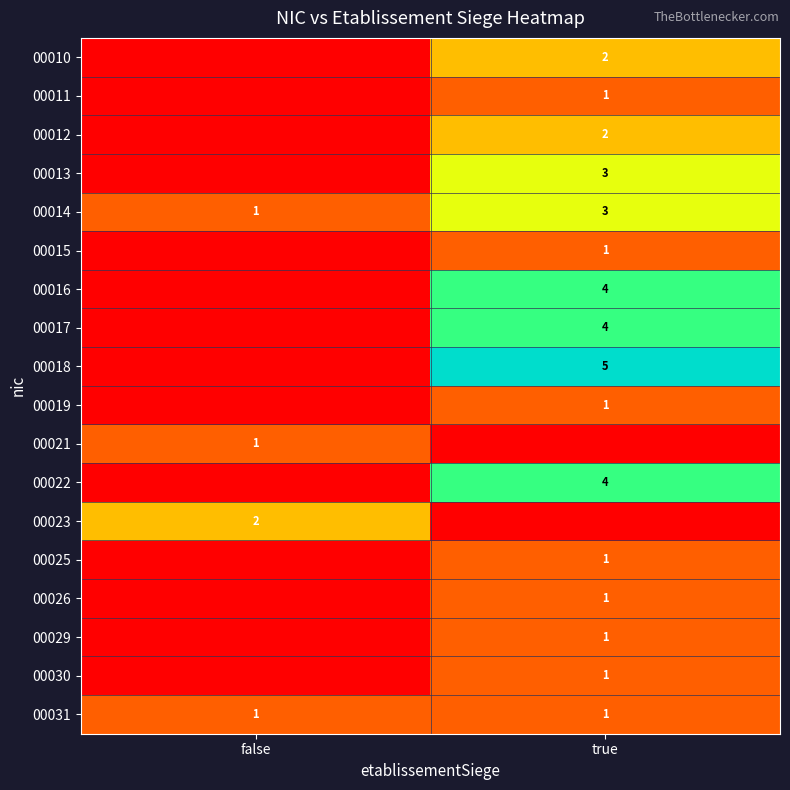

Is it true that 00018 equals 5 at true?

True